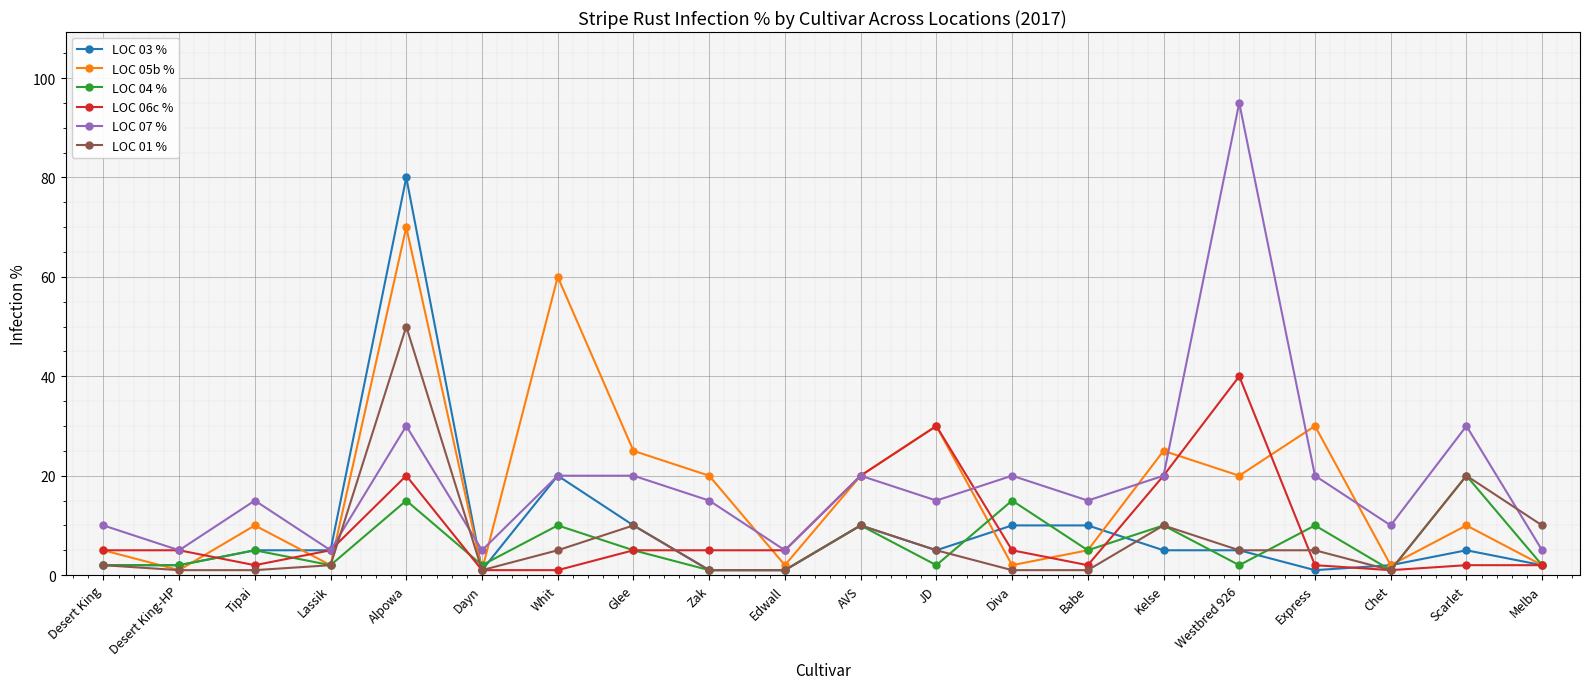

In LOC 05b %, how many points are lower than both neighbors (excluding endpoints)?

7